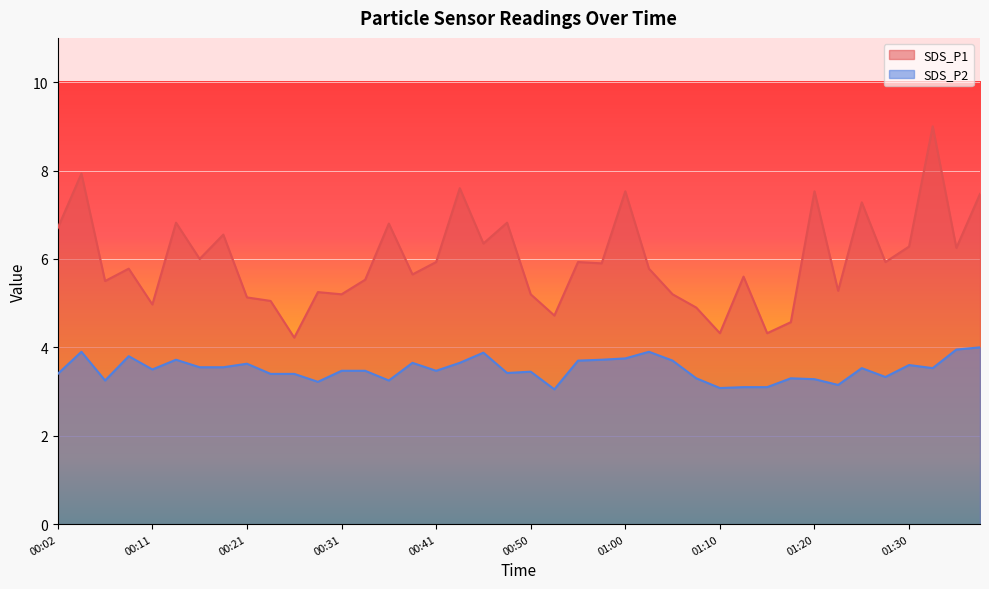

Rank the series at 00:14 from highest to lowest value.

SDS_P1, SDS_P2